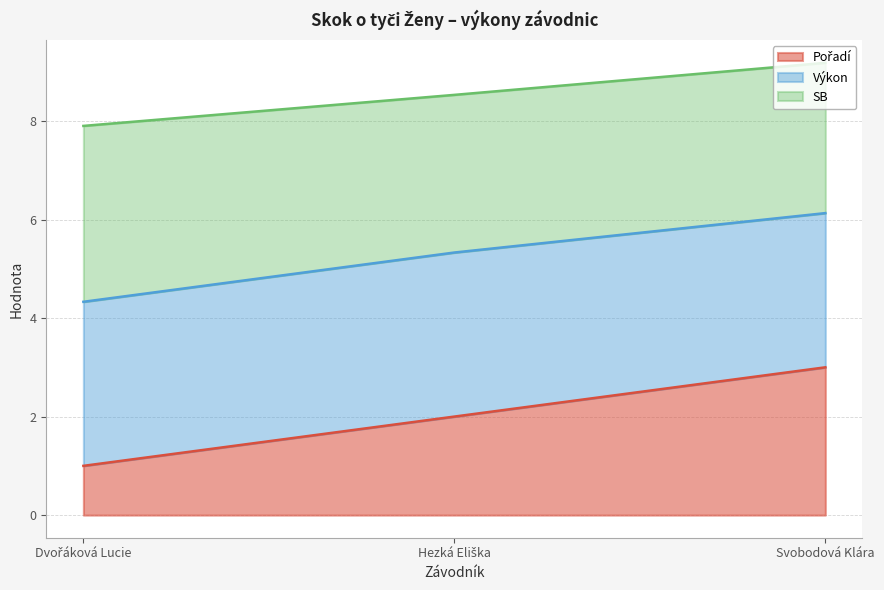

What position from the left is Hezká Eliška?

2